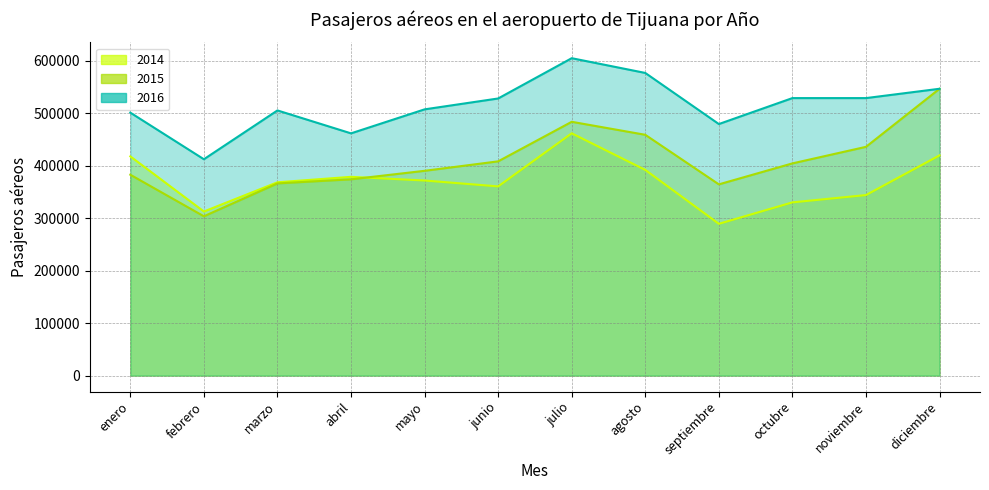

Between junio and septiembre, which series saw the biggest shift?

2014